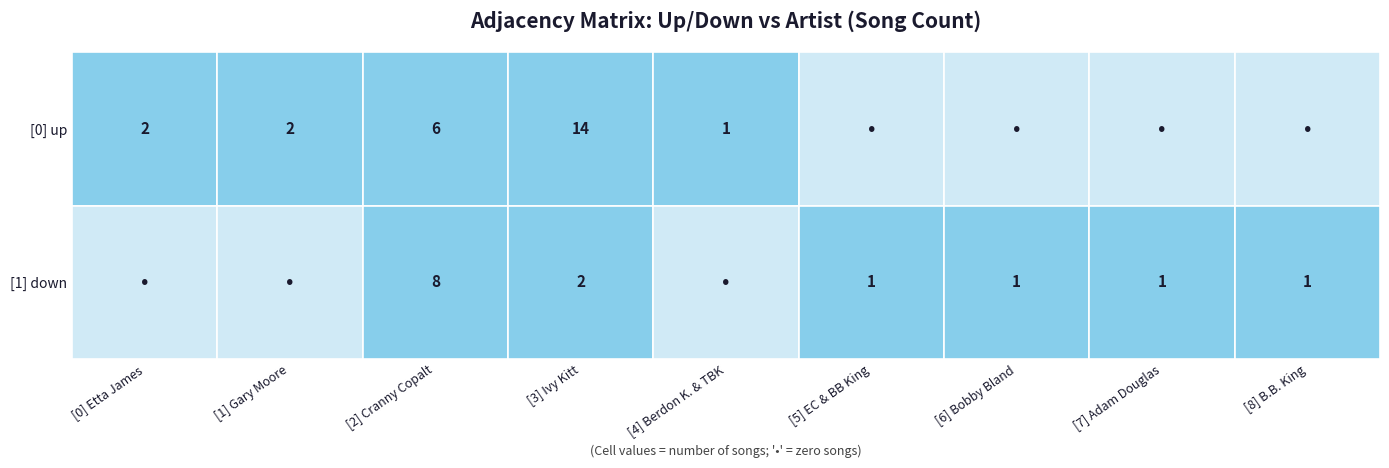

Reading right to left, transcribe all the data shown in this chart.

up: B.B. King=0	Adam Douglas=0	Bobby Bland=0	Eric Clapton & B.B. King=0	Berdon Kirksaether & The Twang Bar Kings=1	Ivy Kitt=14	Cranny Copalt=6	Gary Moore=2	Etta James=2
down: B.B. King=1	Adam Douglas=1	Bobby Bland=1	Eric Clapton & B.B. King=1	Berdon Kirksaether & The Twang Bar Kings=0	Ivy Kitt=2	Cranny Copalt=8	Gary Moore=0	Etta James=0